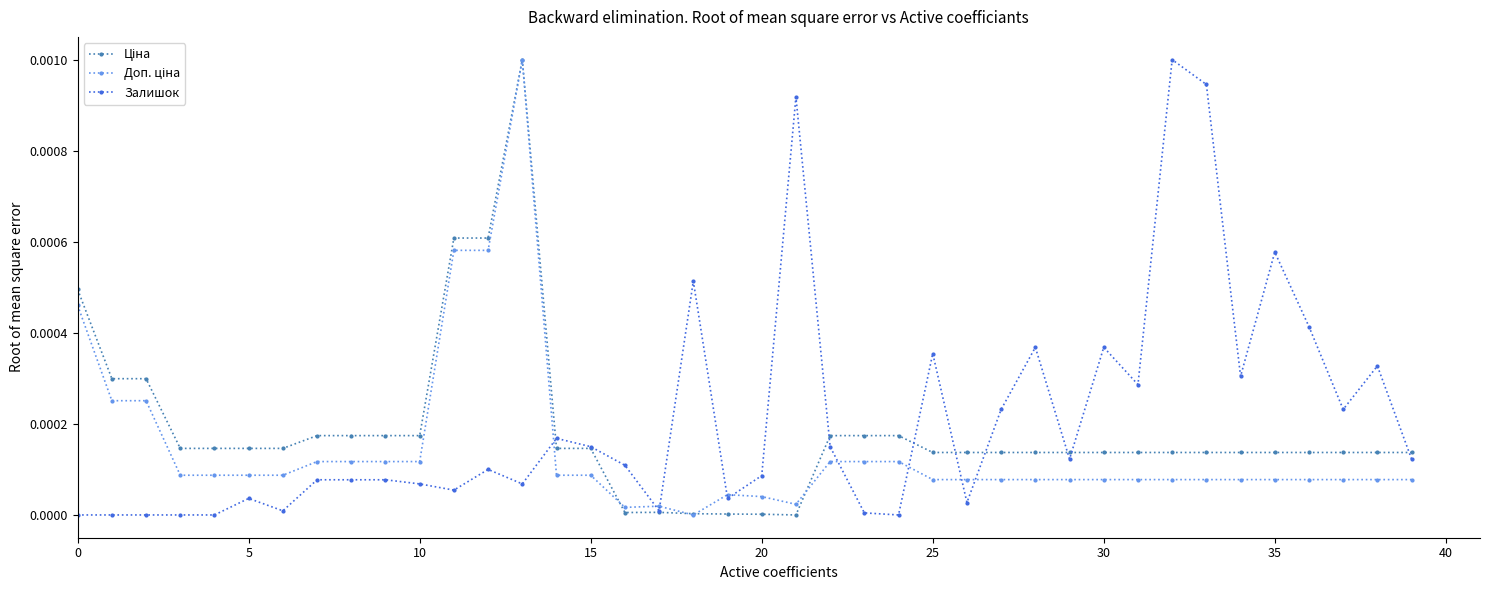

Count the number of data series in this chart.

3